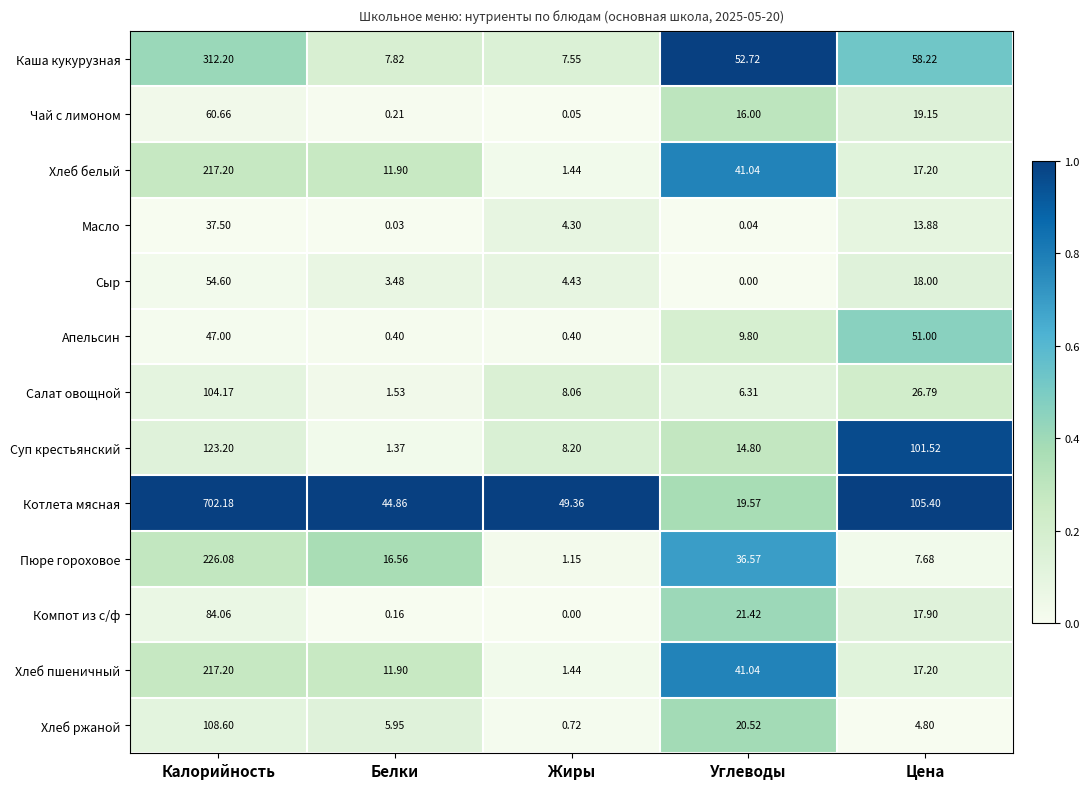

How many data points in Пюре гороховое are above 16?

3